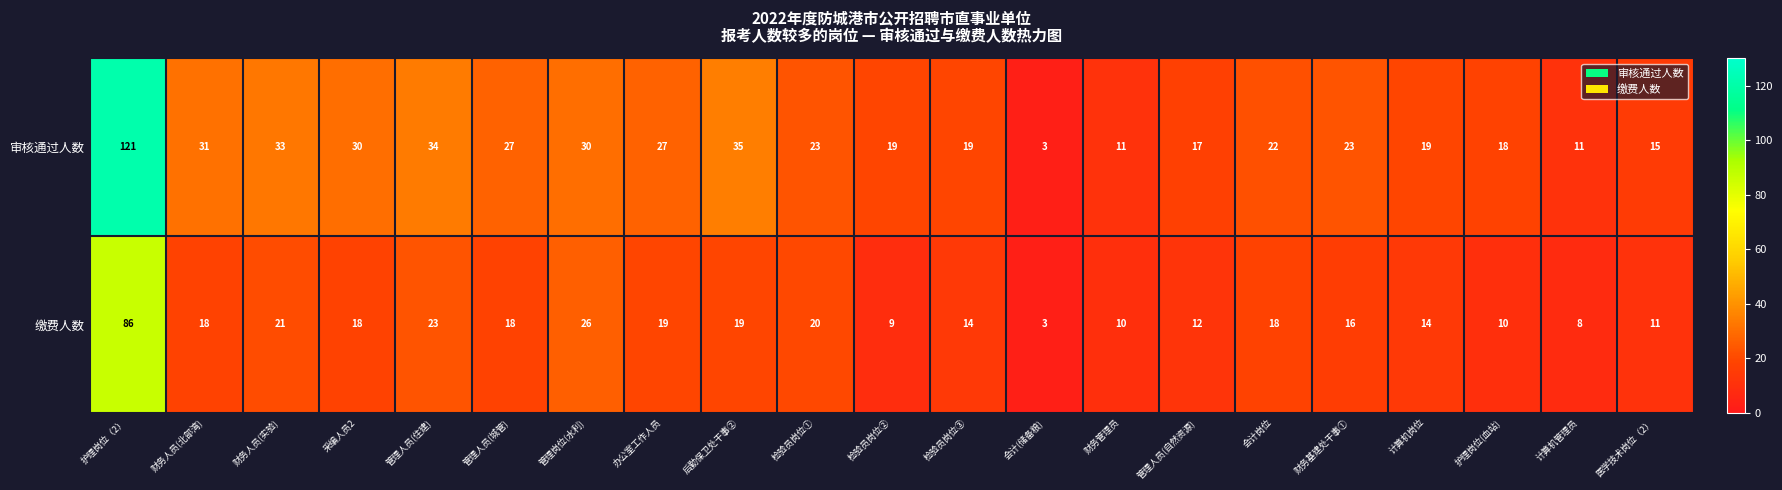

Rank the series by their average value, from lowest to highest.

缴费人数, 审核通过人数